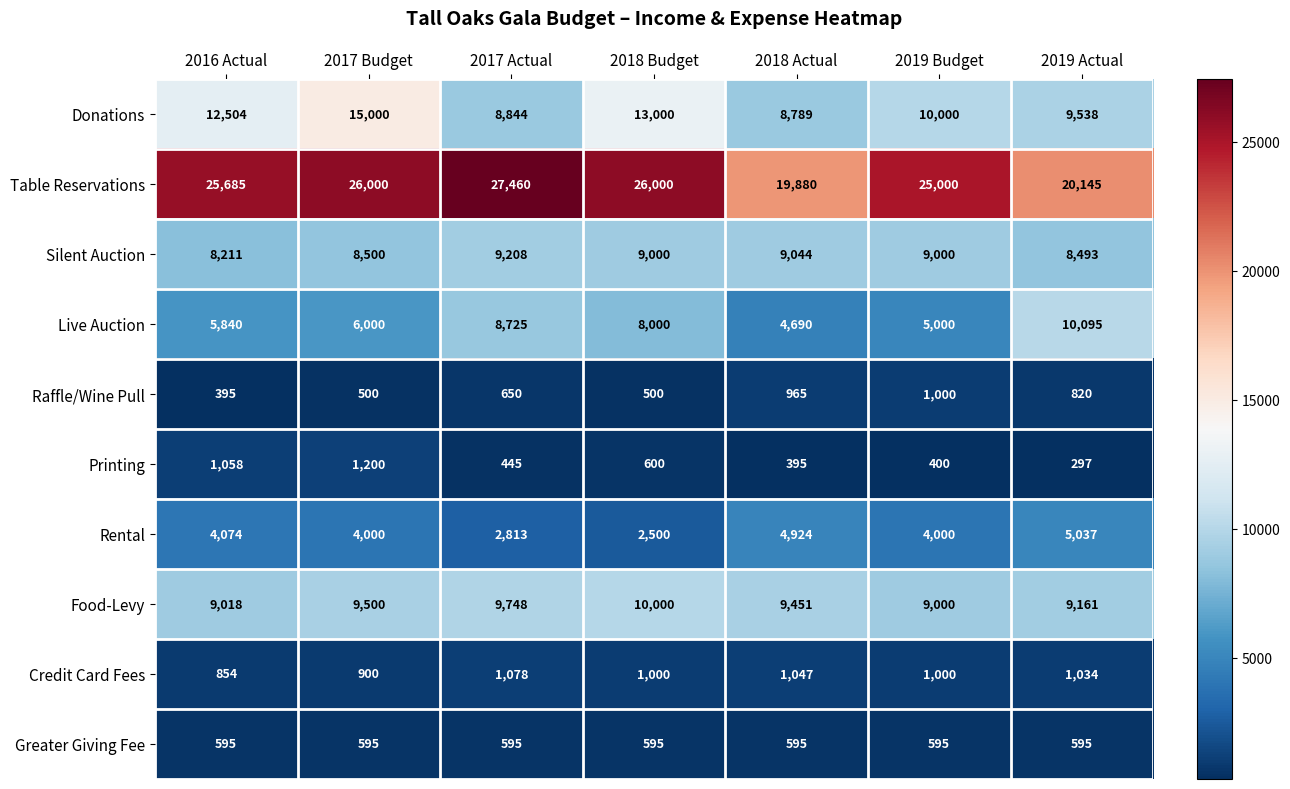

What is the sum of the Rental values at 2018 Budget and 2017 Actual?

5313